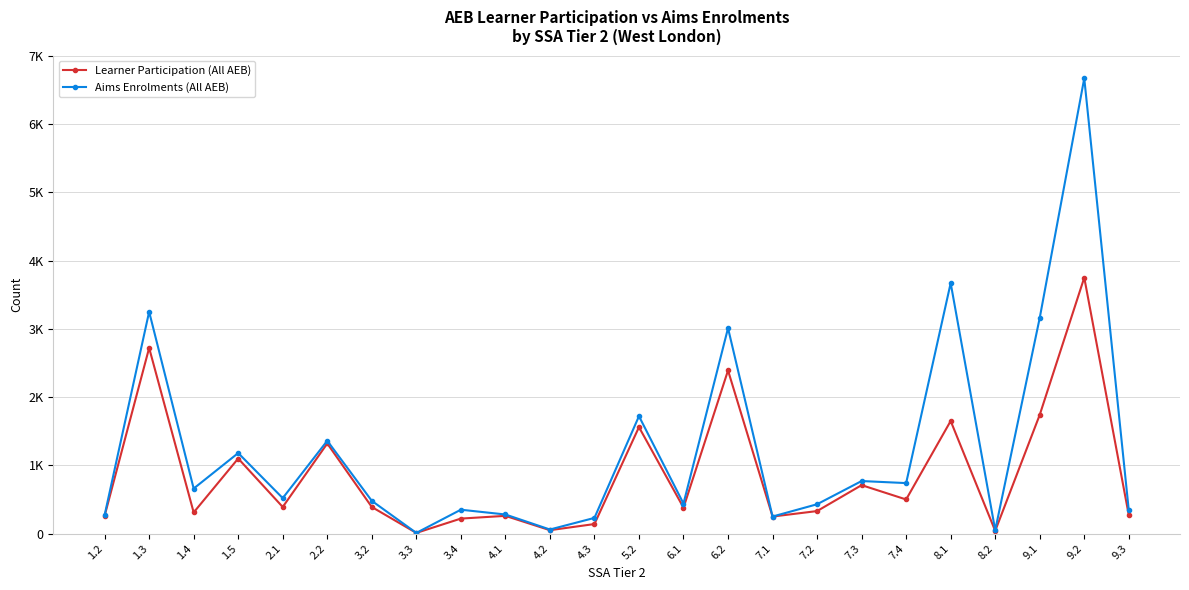

Is this an area chart (filled region under the line)?

No